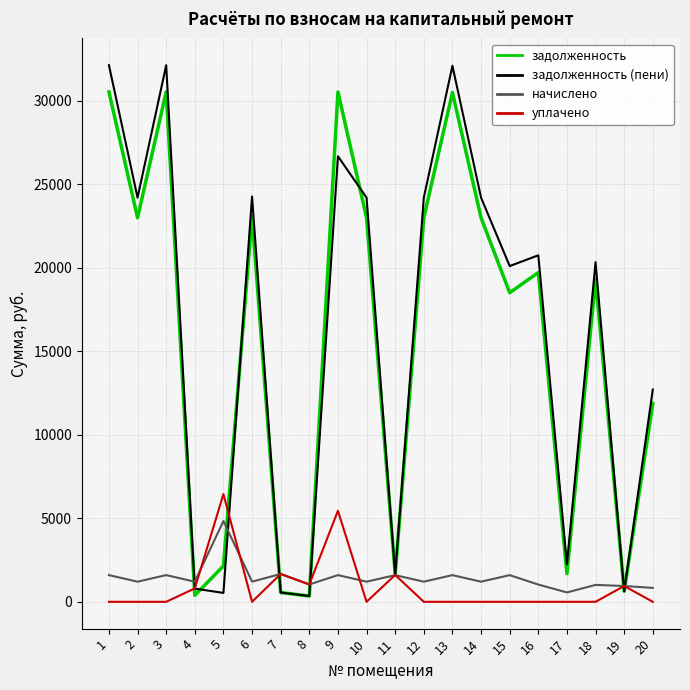

Does the chart have visible grid lines?

Yes